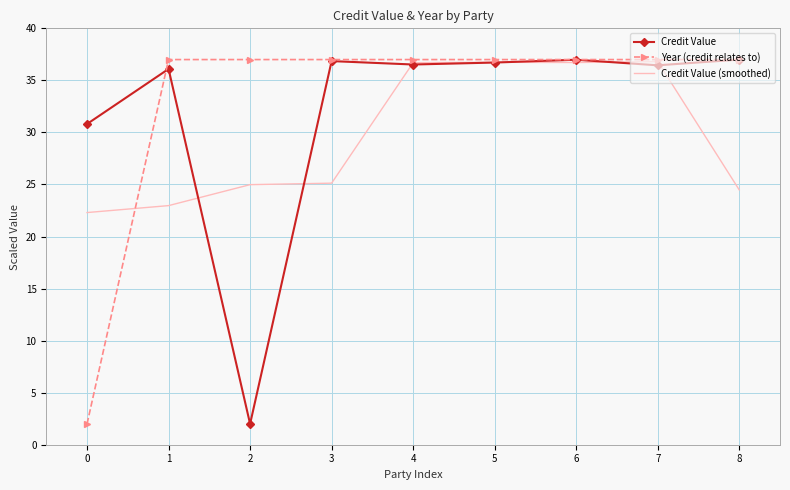

Is the value of Credit Value at 8 greater than the value of Credit Value (smoothed) at 3?

Yes